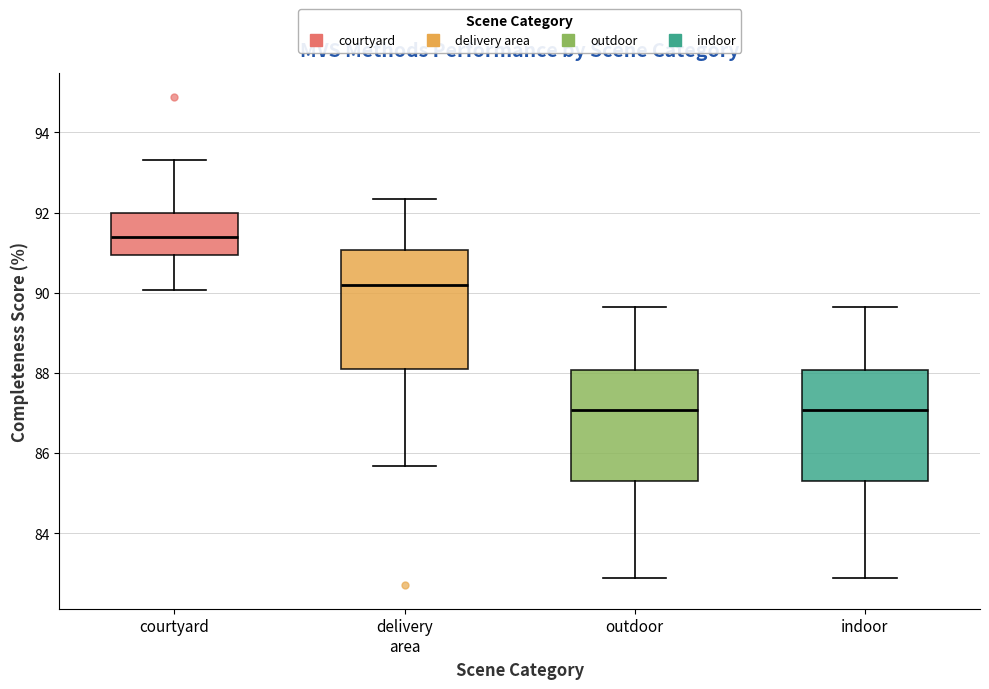

Which box is the tallest, from its lower edge to its upper edge?

delivery area